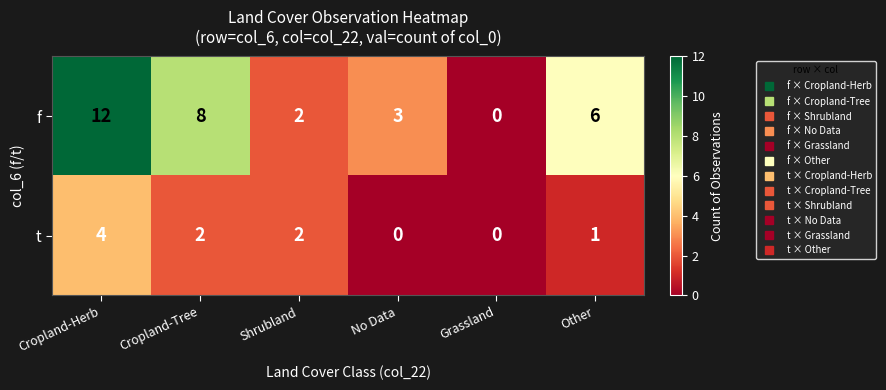

Reading left to right, list all the values displayed in this chart.

f: Cropland-Herb=12	Cropland-Tree=8	Shrubland=2	No Data=3	Grassland=0	Other=6
t: Cropland-Herb=4	Cropland-Tree=2	Shrubland=2	No Data=0	Grassland=0	Other=1